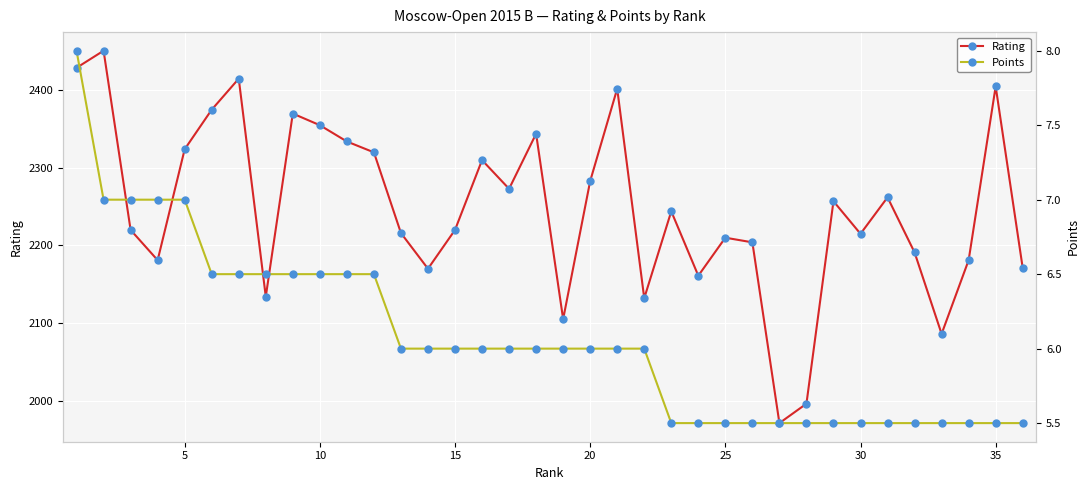

In Rating, how many points are higher than both neighbors (excluding endpoints)?

11